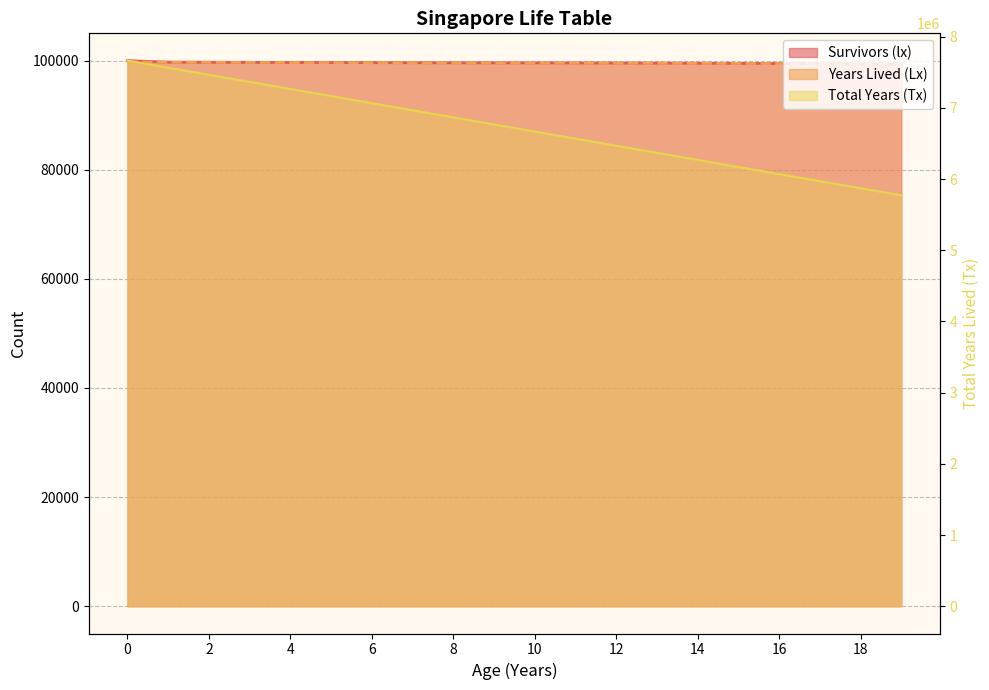

What is the total value across all series at 0?

7863370